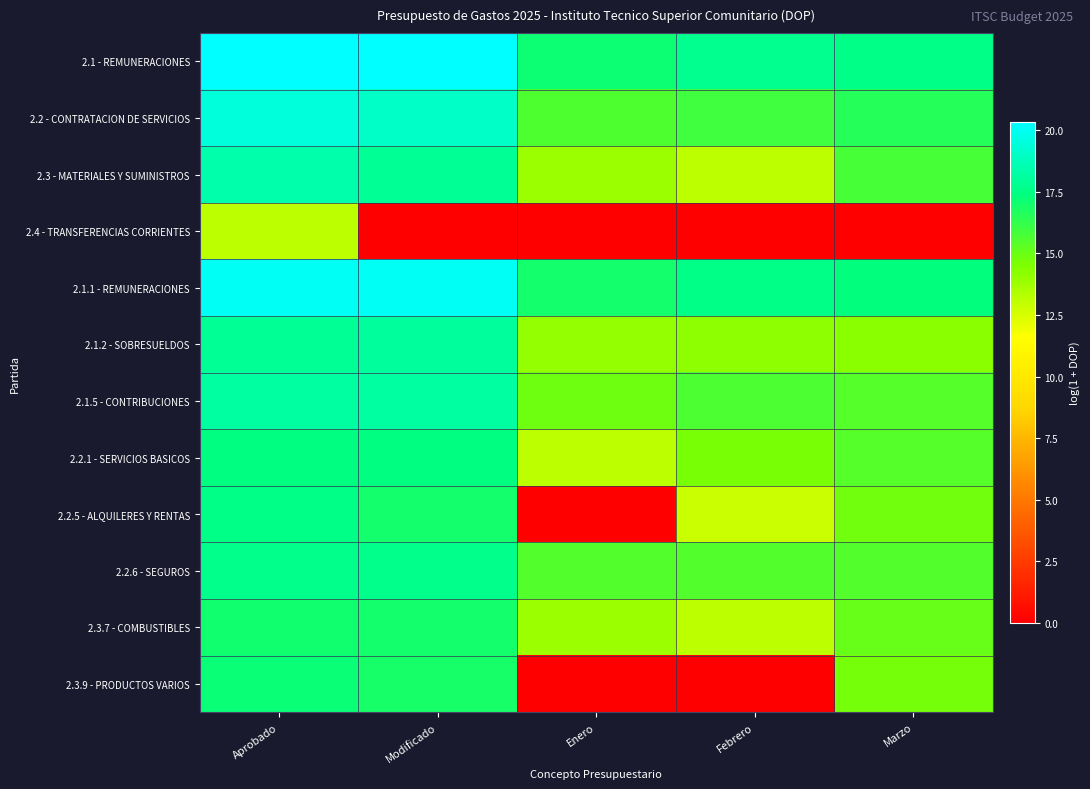

Reading left to right, what are all the values shown in this chart?

2.1 - REMUNERACIONES: Aprobado=20.3	Modificado=20.3	Enero=17.1	Febrero=17.7	Marzo=17.5
2.2 - CONTRATACION DE SERVICIOS: Aprobado=19.5	Modificado=19.0	Enero=15.6	Febrero=15.9	Marzo=16.5
2.3 - MATERIALES Y SUMINISTROS: Aprobado=18.3	Modificado=17.9	Enero=13.9	Febrero=13.2	Marzo=15.7
2.4 - TRANSFERENCIAS CORRIENTES: Aprobado=13.1	Modificado=0.0	Enero=0.0	Febrero=0.0	Marzo=0.0
2.1.1 - REMUNERACIONES: Aprobado=20.0	Modificado=20.0	Enero=16.9	Febrero=17.5	Marzo=17.4
2.1.2 - SOBRESUELDOS: Aprobado=17.9	Modificado=18.1	Enero=14.0	Febrero=14.1	Marzo=14.3
2.1.5 - CONTRIBUCIONES: Aprobado=18.1	Modificado=18.1	Enero=14.9	Febrero=15.7	Marzo=15.4
2.2.1 - SERVICIOS BASICOS: Aprobado=17.4	Modificado=17.4	Enero=13.2	Febrero=14.6	Marzo=15.4
2.2.5 - ALQUILERES Y RENTAS: Aprobado=17.6	Modificado=16.9	Enero=0.0	Febrero=12.8	Marzo=14.8
2.2.6 - SEGUROS: Aprobado=17.6	Modificado=17.6	Enero=15.5	Febrero=15.6	Marzo=15.5
2.3.7 - COMBUSTIBLES: Aprobado=17.0	Modificado=17.0	Enero=13.9	Febrero=13.2	Marzo=15.1
2.3.9 - PRODUCTOS VARIOS: Aprobado=17.2	Modificado=16.9	Enero=0.0	Febrero=0.0	Marzo=14.7